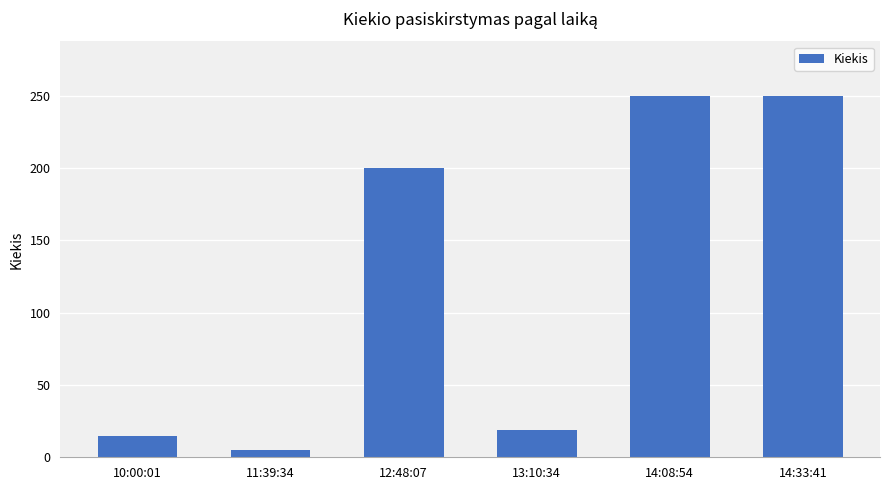

What is the label of the 3rd bar from the left?

12:48:07